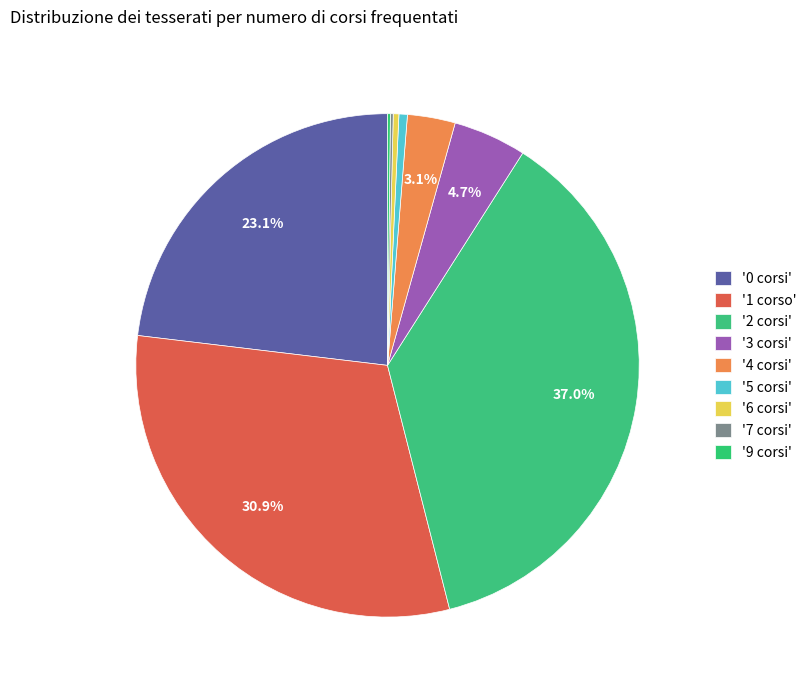

Which category has the smallest portion of the pie?

7 corsi